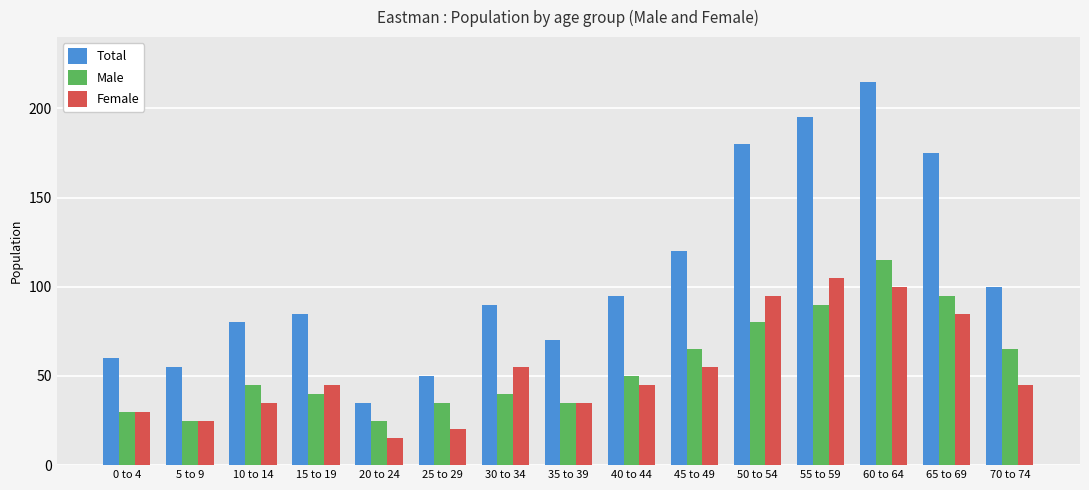

How many groups of bars are there?

15